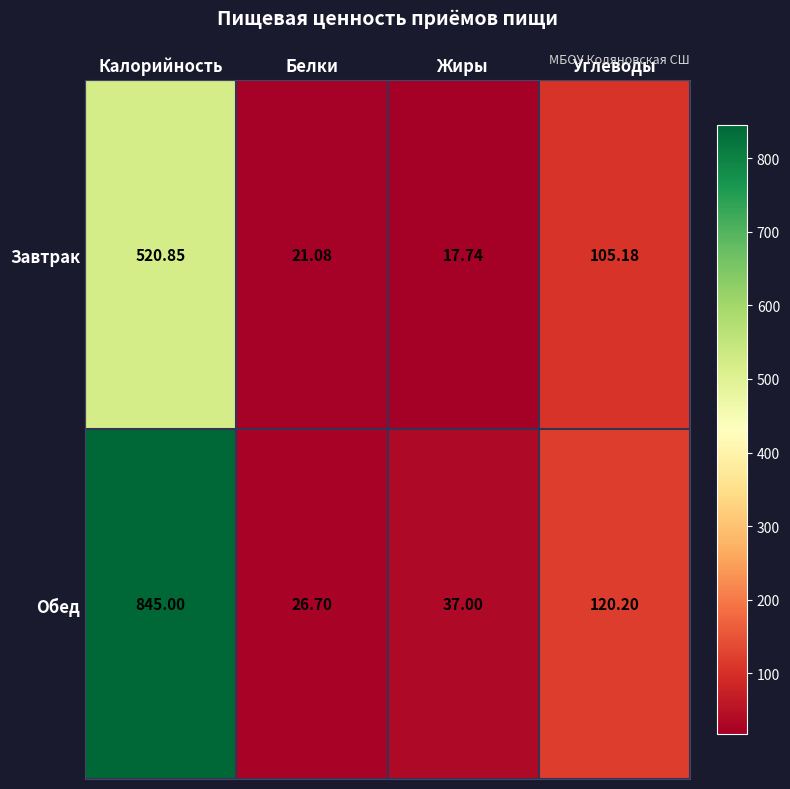

Which series has the largest range (max minus min)?

Обед